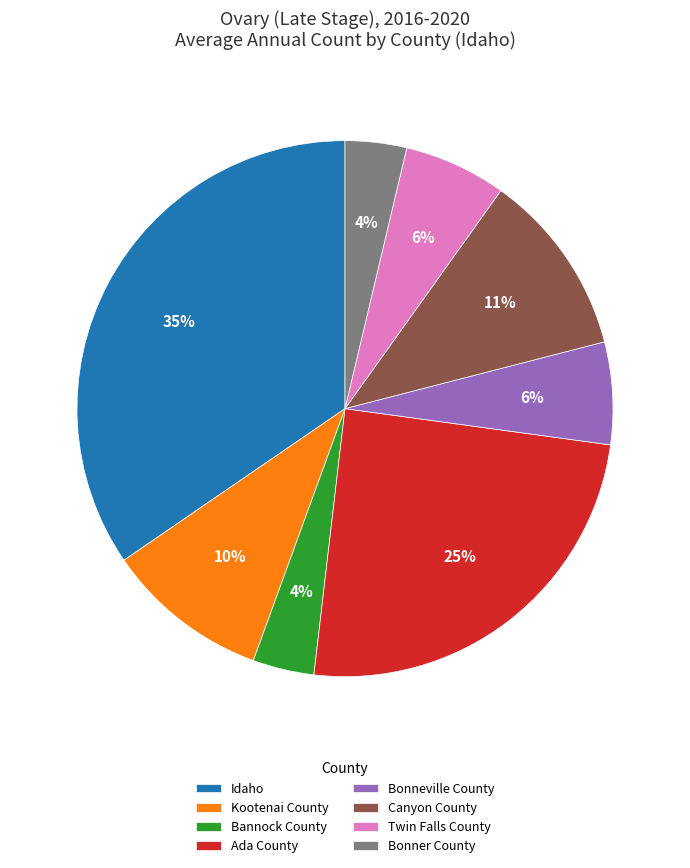

The Kootenai County slice represents 10% of the pie. True or false?

True